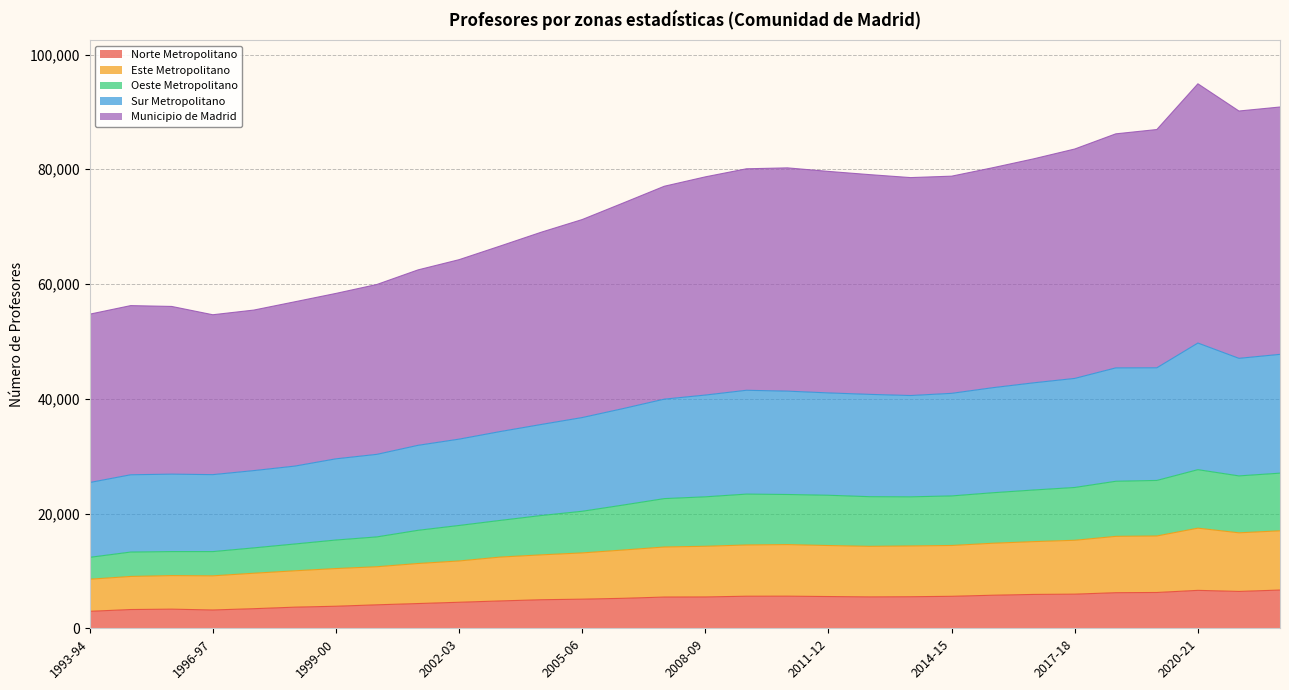

Where does the Oeste Metropolitano series first go above 22912?

2008-09